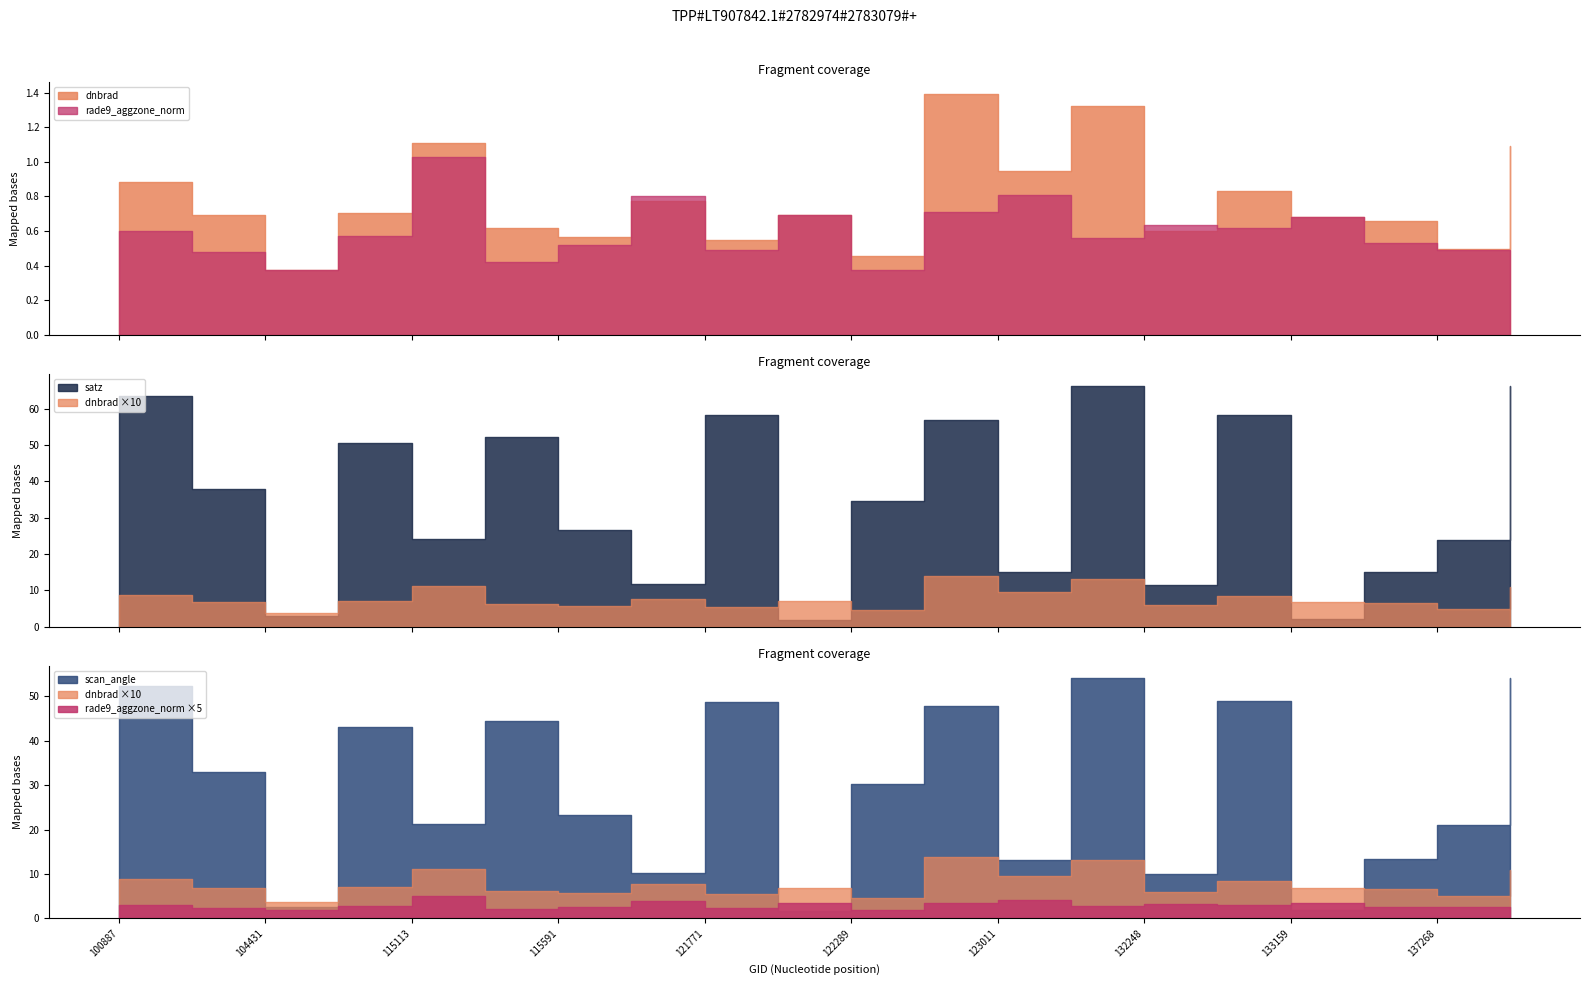

True or false: satz and dnbrad cross at least once.

False